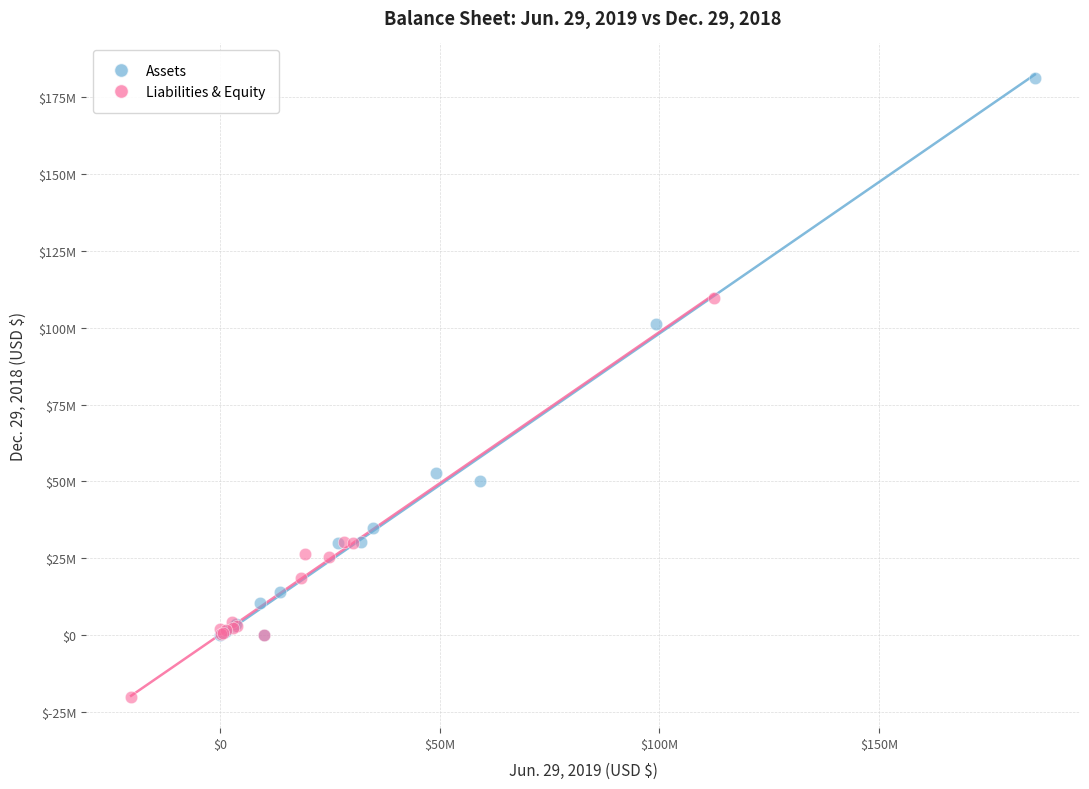

Which series reaches the minimum Y coordinate?

Liabilities & Equity